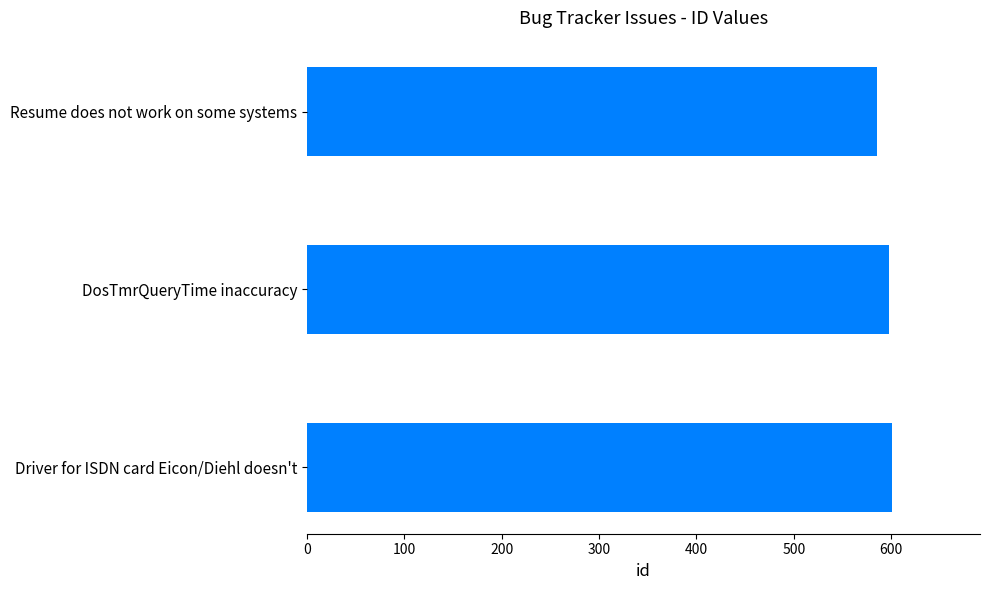

How many data points are less than 598?

1